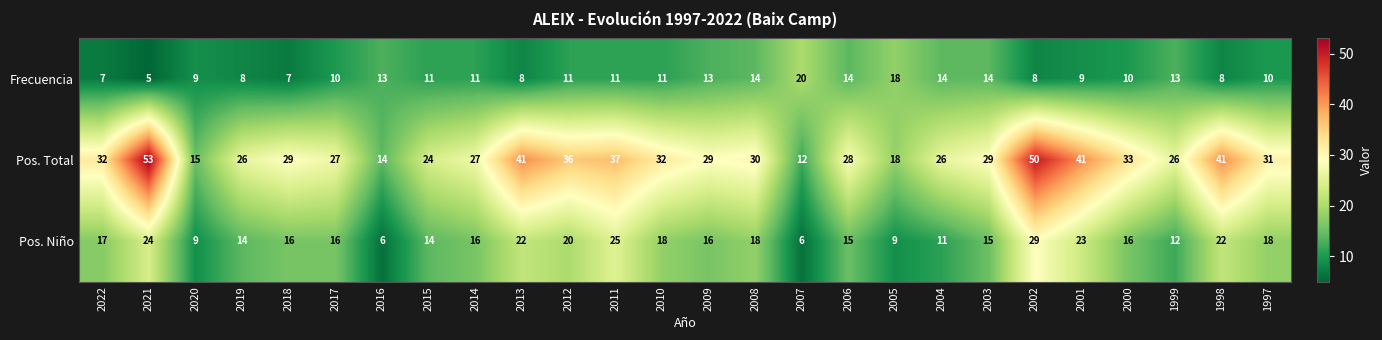

Count the number of data series in this chart.

3